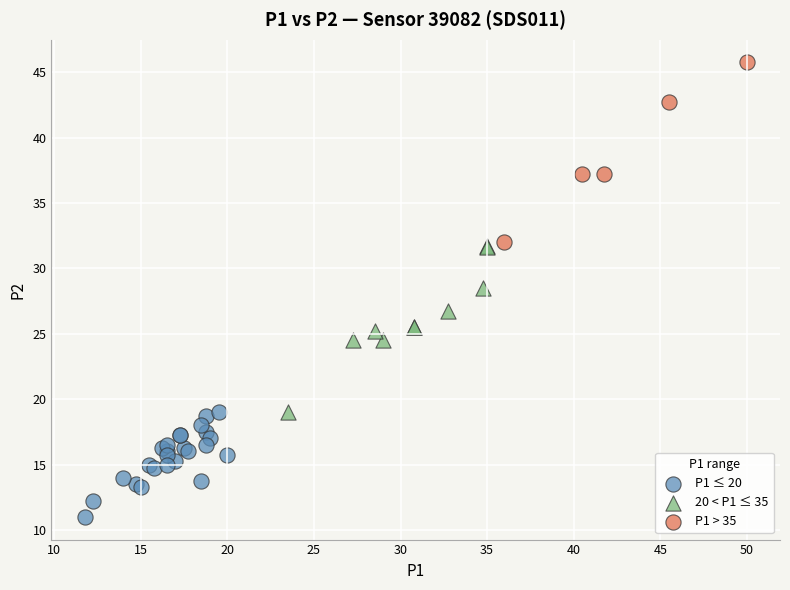

Which series reaches the minimum Y coordinate?

P1 ≤ 20